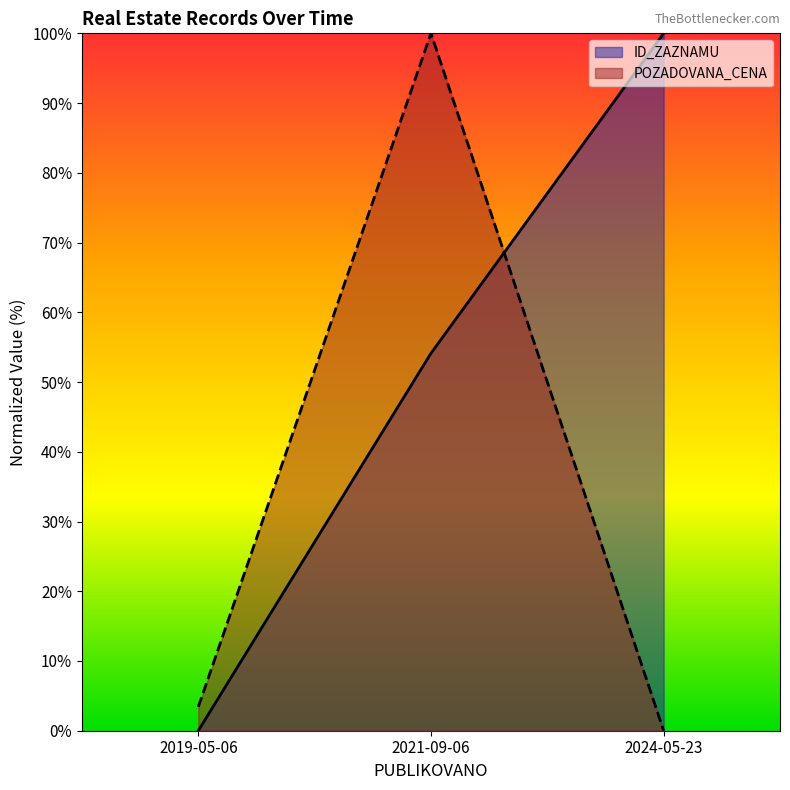

How many positive values does the POZADOVANA_CENA series have?

2